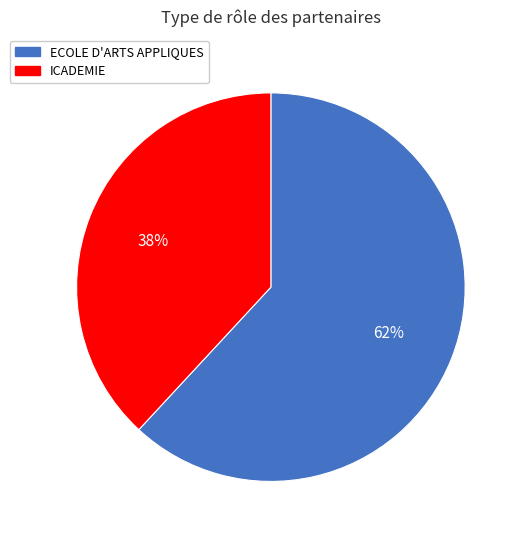

Between ECOLE D'ARTS APPLIQUES and ICADEMIE, which is larger?

ECOLE D'ARTS APPLIQUES